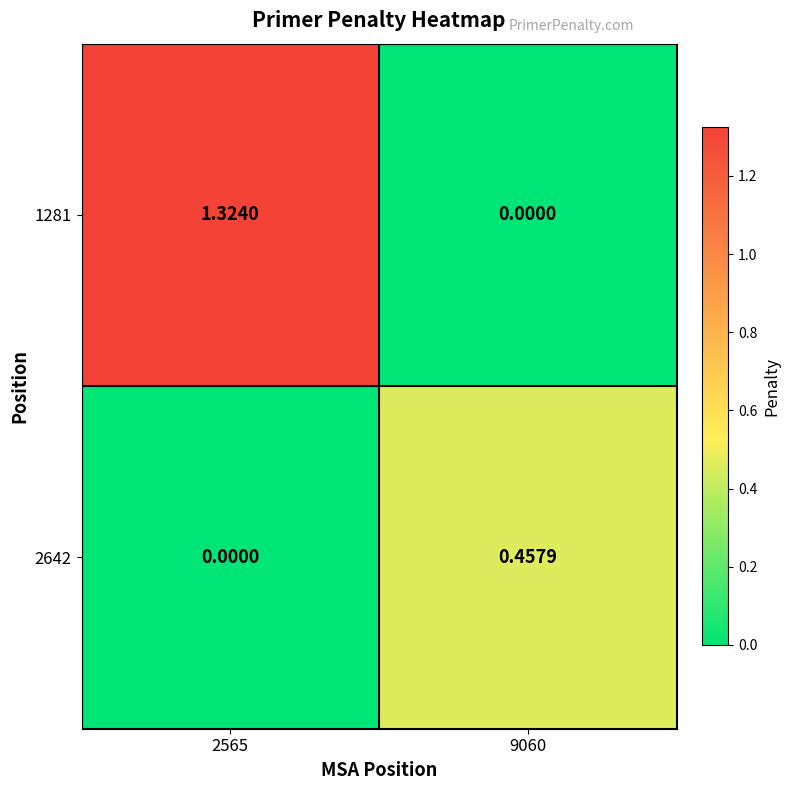

Which label corresponds to the largest value in the chart?

2565